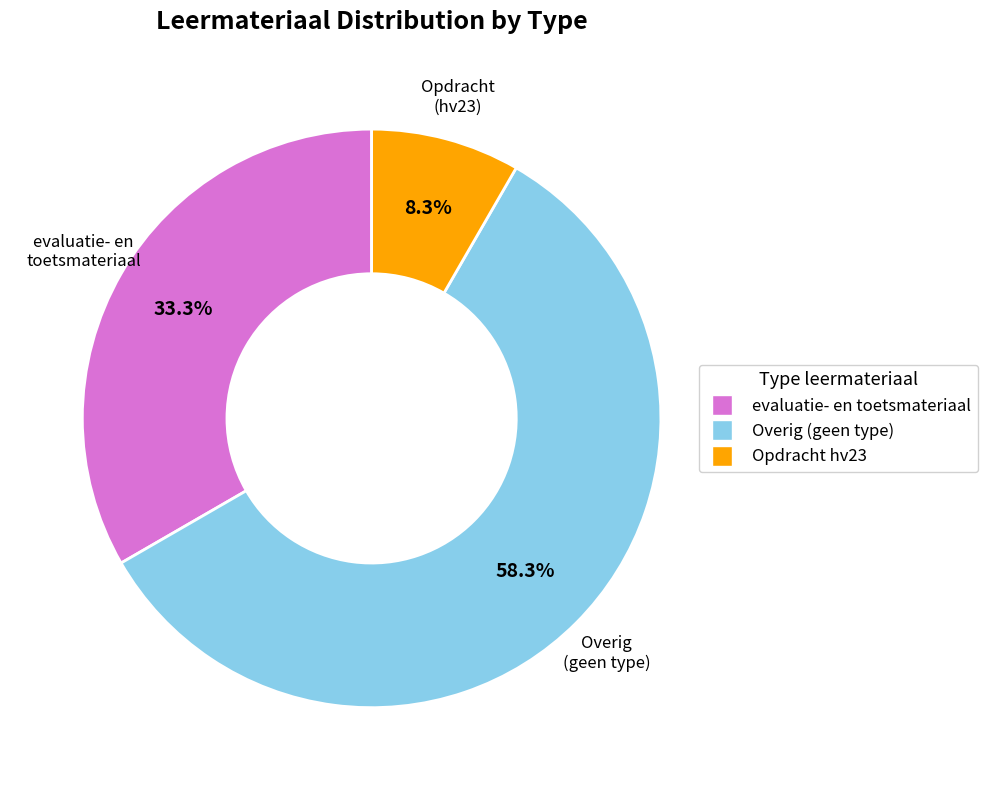

What percentage do Opdracht (hv23) and Overig (geen type) together represent?

66.7%